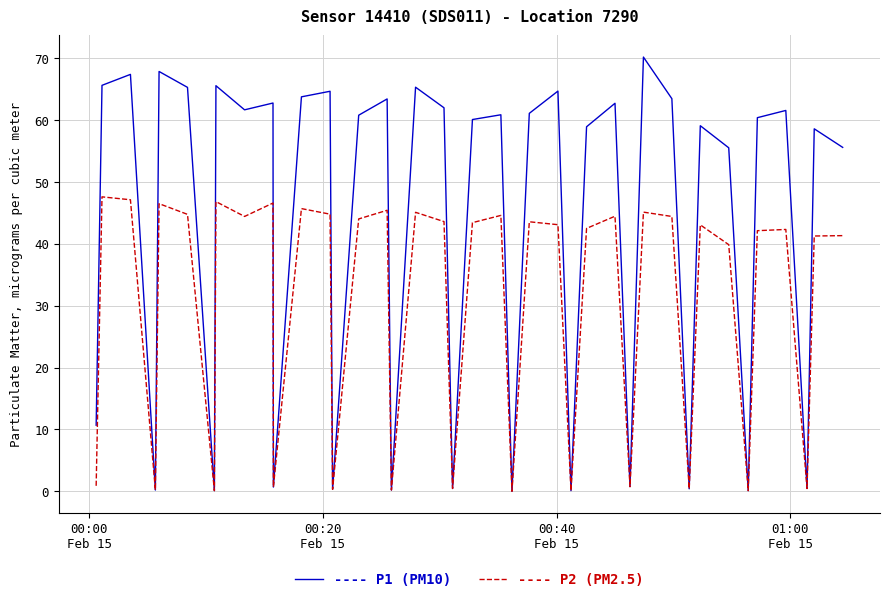

What is the maximum value shown in the chart?

70.2